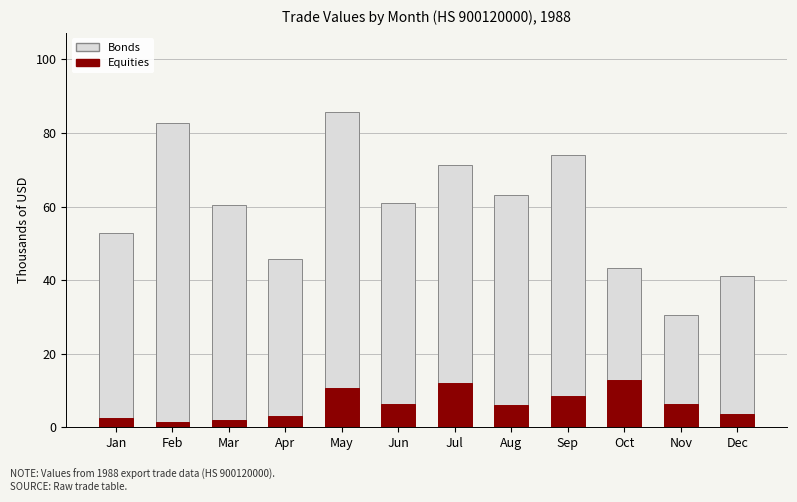

At which label is Equities closest to 7?

Nov